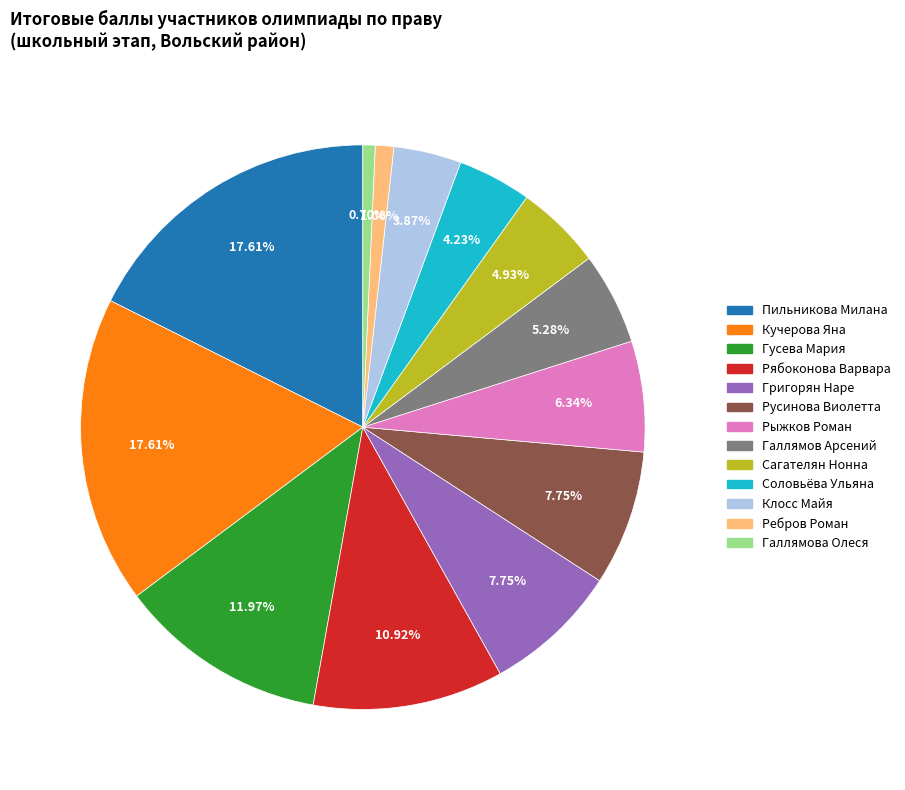

The Пильникова Милана slice represents 18% of the pie. True or false?

True